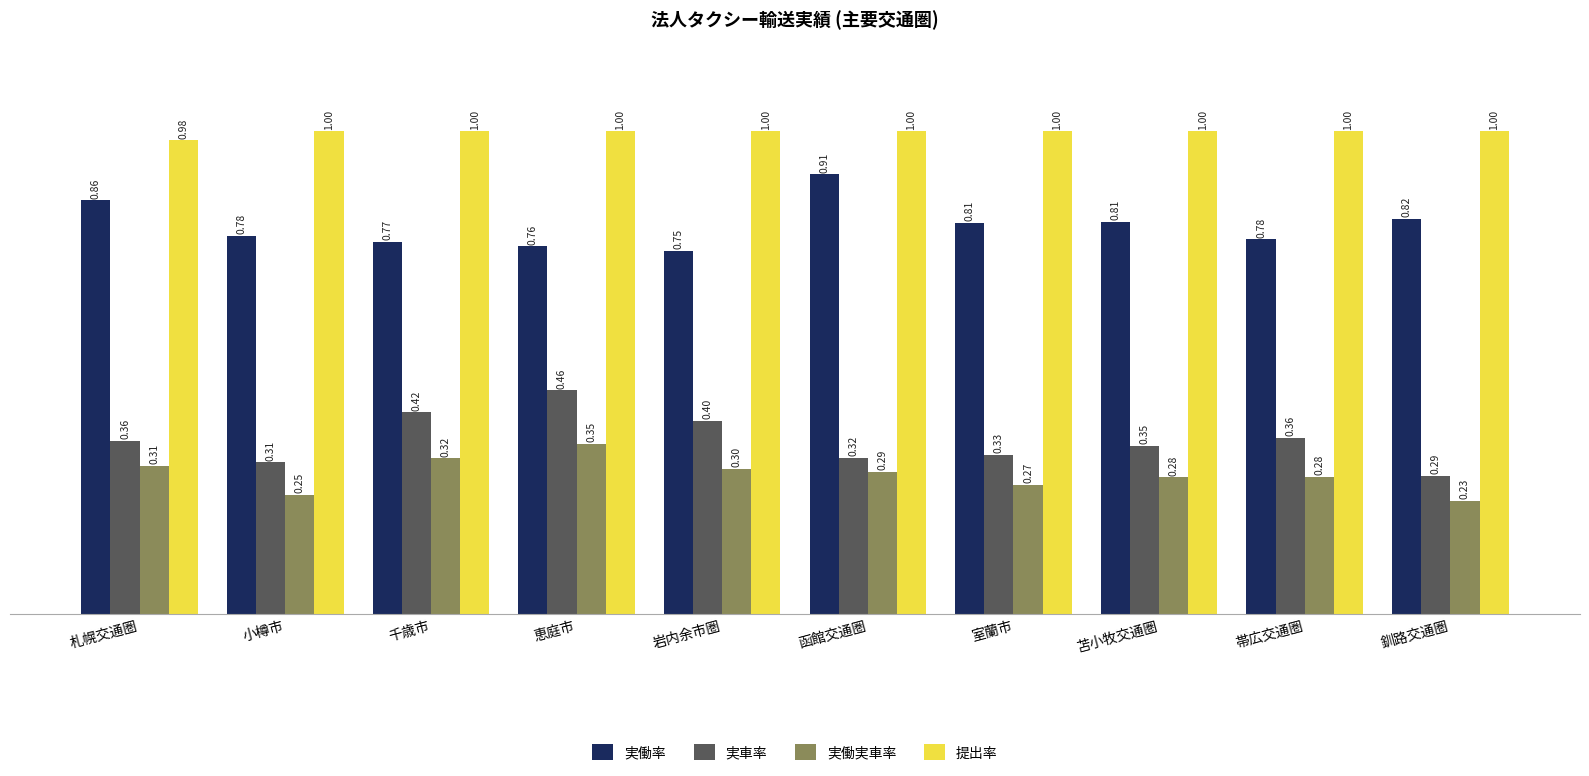

At which category is the sum across all series the highest?

恵庭市